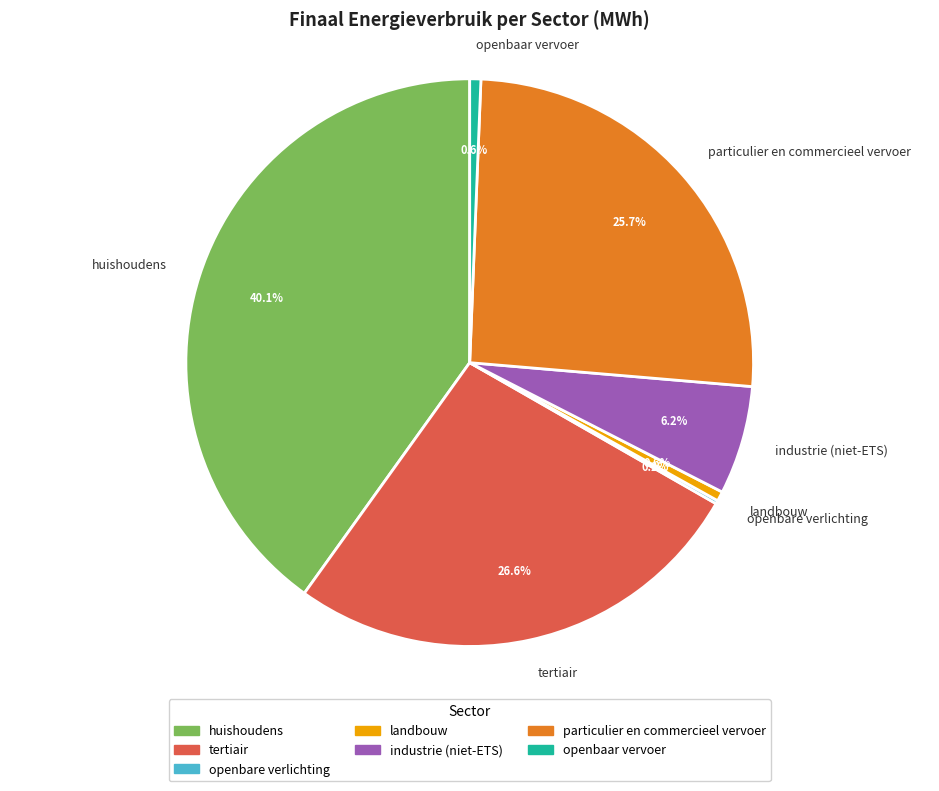

What percentage is NOT represented by tertiair?

73.4%